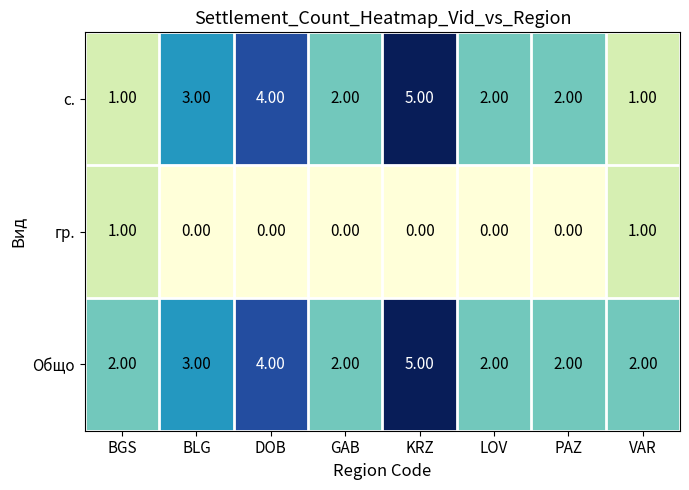

Which series has the widest spread of values?

с.